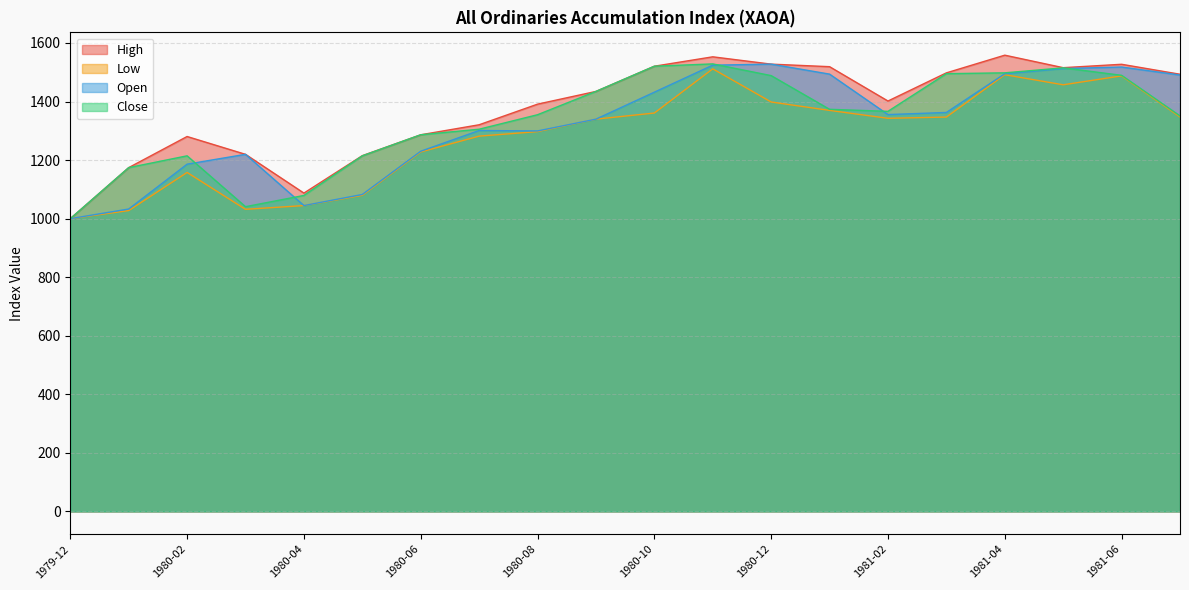

Reading left to right, what are all the values shown in this chart?

High: 1979-12=1000.0	1980-01=1174.3	1980-02=1280.6	1980-03=1219.7	1980-04=1087.3	1980-05=1215.2	1980-06=1286.5	1980-07=1320.7	1980-08=1391.1	1980-09=1434.6	1980-10=1520.7	1980-11=1552.8	1980-12=1527.8	1981-01=1519.1	1981-02=1401.8	1981-03=1498.0	1981-04=1558.4	1981-05=1515.7	1981-06=1527.3	1981-07=1493.3
Low: 1979-12=1000.0	1980-01=1027.6	1980-02=1157.8	1980-03=1031.9	1980-04=1044.7	1980-05=1079.6	1980-06=1227.8	1980-07=1281.9	1980-08=1297.3	1980-09=1339.9	1980-10=1360.8	1980-11=1511.7	1980-12=1398.5	1981-01=1369.8	1981-02=1342.8	1981-03=1347.0	1981-04=1491.7	1981-05=1457.2	1981-06=1487.7	1981-07=1347.5
Open: 1979-12=1000.0	1980-01=1032.9	1980-02=1186.1	1980-03=1219.7	1980-04=1044.7	1980-05=1082.6	1980-06=1230.3	1980-07=1301.1	1980-08=1299.6	1980-09=1339.9	1980-10=1432.0	1980-11=1524.3	1980-12=1527.8	1981-01=1493.7	1981-02=1355.5	1981-03=1362.7	1981-04=1495.0	1981-05=1512.7	1981-06=1517.9	1981-07=1490.6
Close: 1979-12=1000.0	1980-01=1174.3	1980-02=1214.6	1980-03=1040.9	1980-04=1079.3	1980-05=1214.6	1980-06=1286.5	1980-07=1305.5	1980-08=1355.0	1980-09=1434.6	1980-10=1520.7	1980-11=1528.6	1980-12=1488.6	1981-01=1373.5	1981-02=1366.6	1981-03=1495.2	1981-04=1498.1	1981-05=1515.1	1981-06=1489.6	1981-07=1351.0